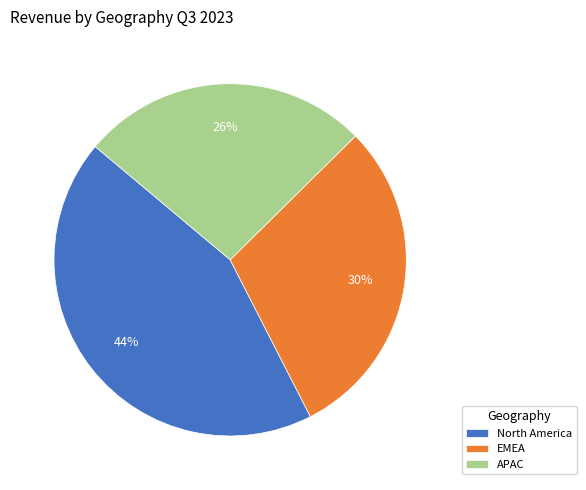

How many slices are in this pie chart?

3